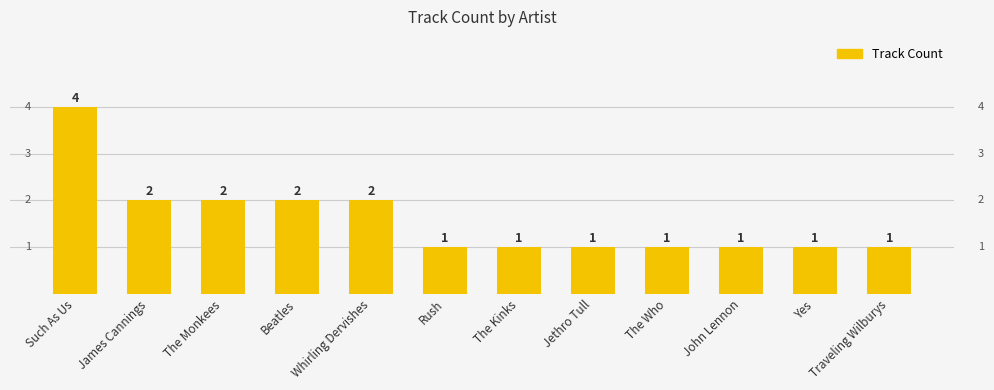

What is the minimum value shown in the chart?

1